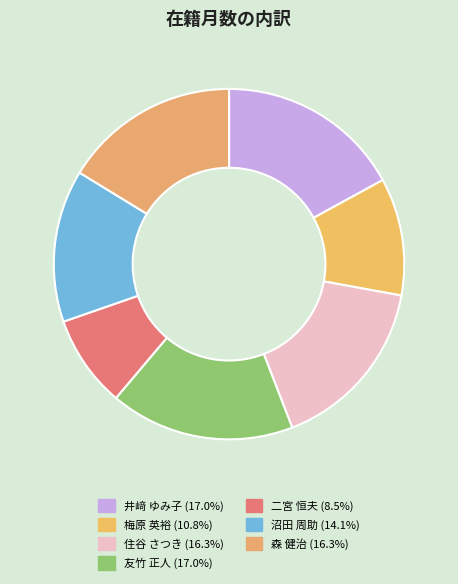

Is it true that 森 健治 is 16% of the pie?

True